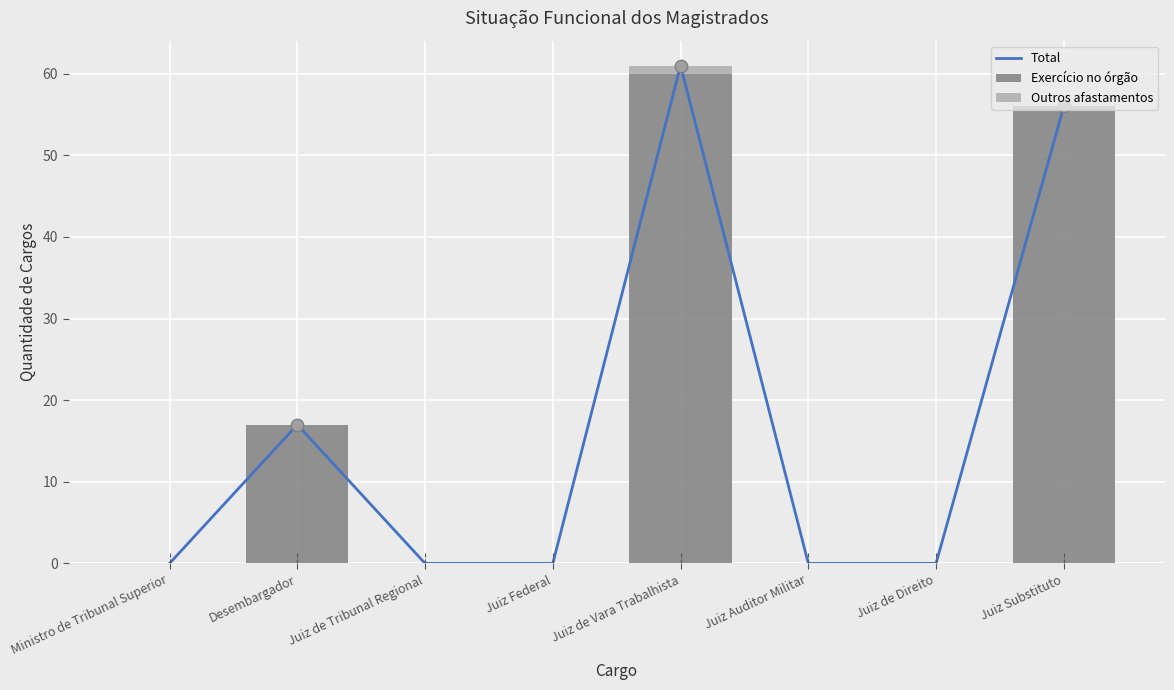

At which category is the sum across all series the highest?

Juiz de Vara Trabalhista